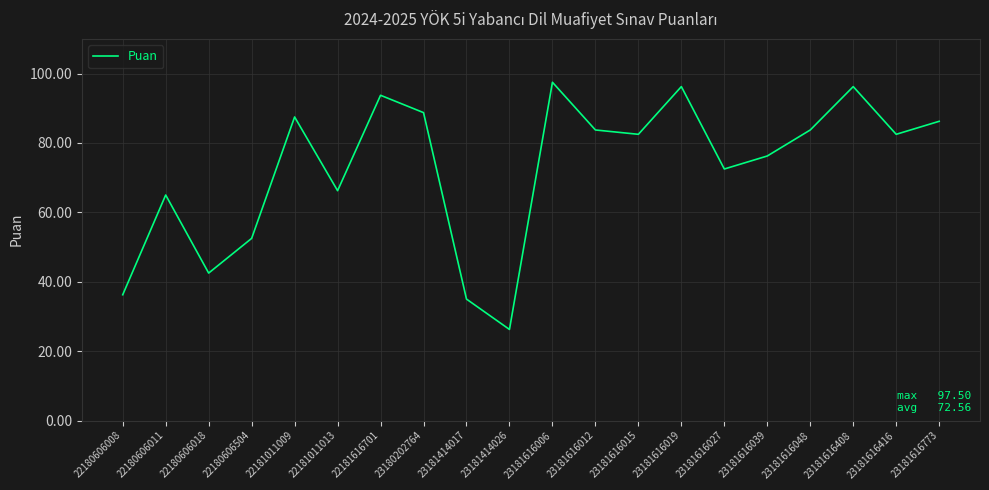

What is the difference between the values at 23181414026 and 22180606008?

10.0